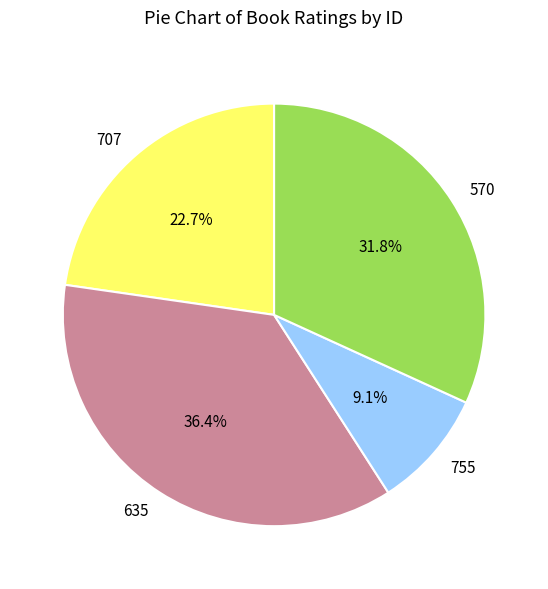

What is the smallest slice in the pie chart?

755